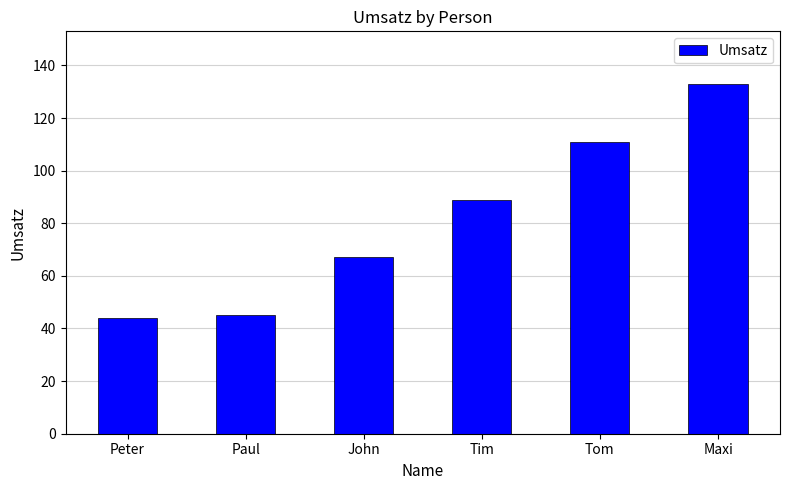

What is the label of the 6th bar from the right?

Peter